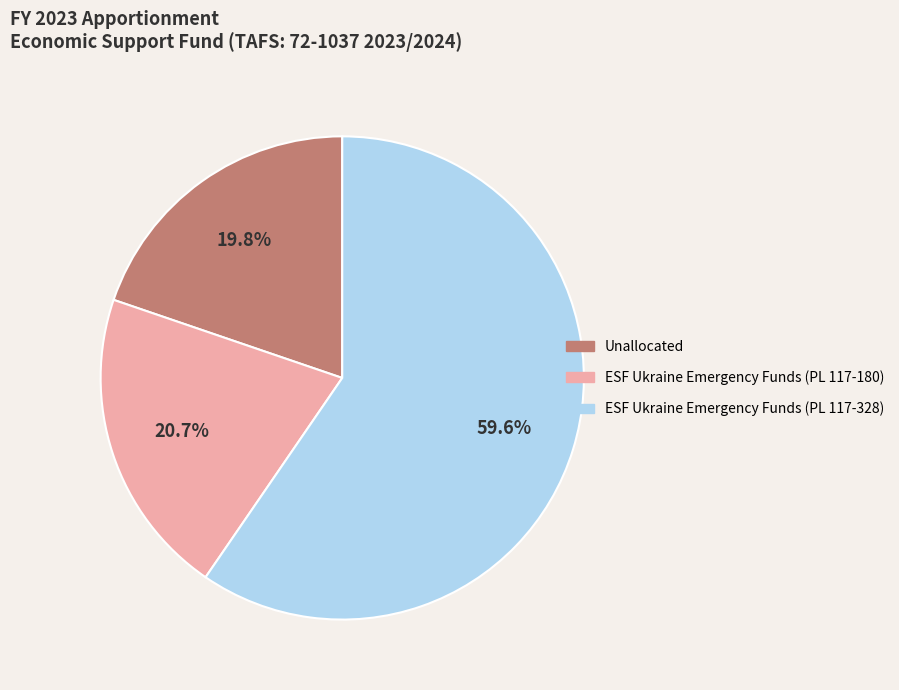

True or false: ESF Ukraine Emergency Funds (PL 117-328) accounts for 60% of the total.

True